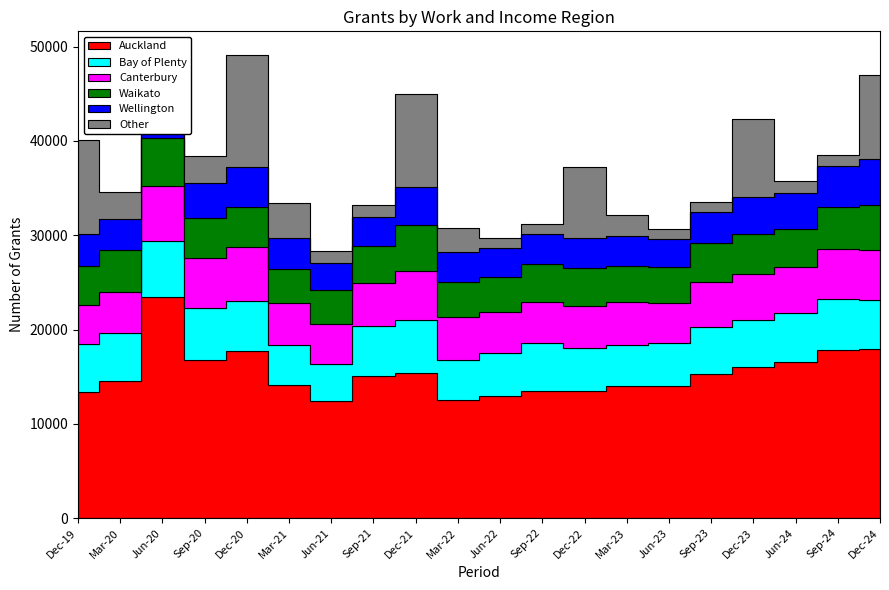

What is the difference between the Canterbury values at Mar-22 and Dec-23?

288